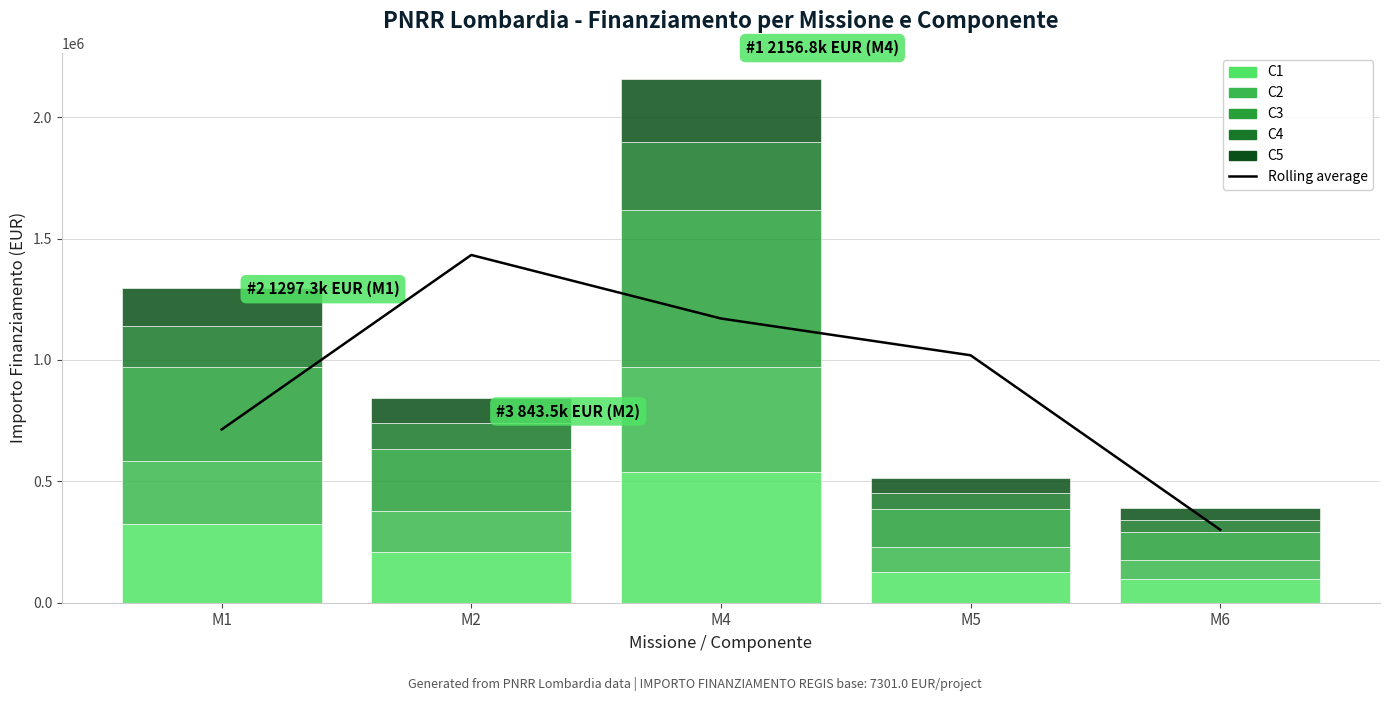

The value of C4 at M1 is 243365.7. True or false?

False